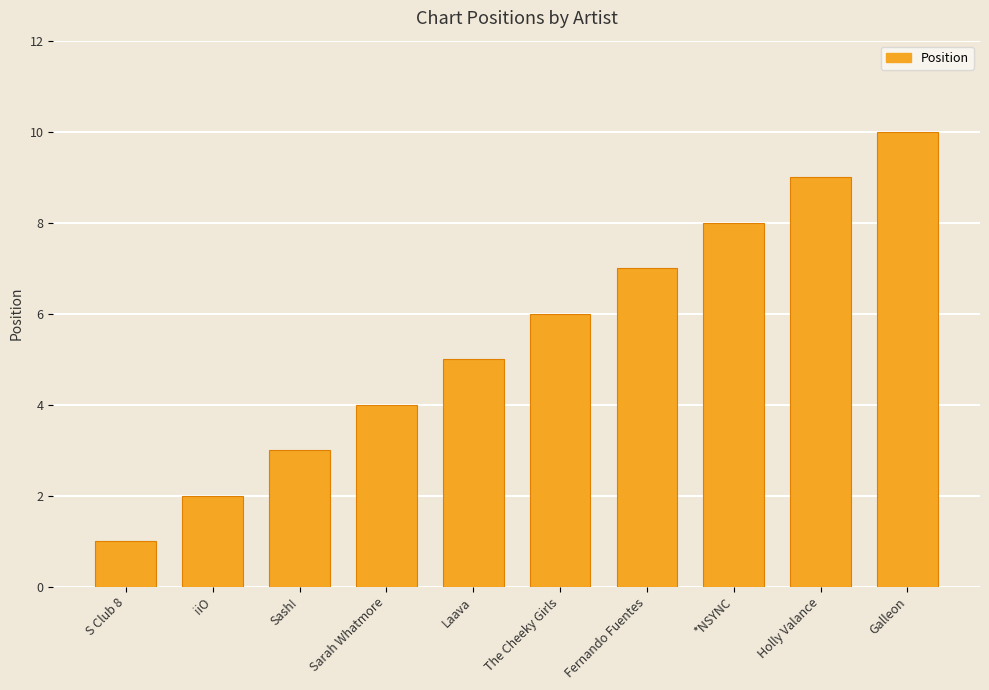

Which label corresponds to the smallest value in the chart?

S Club 8